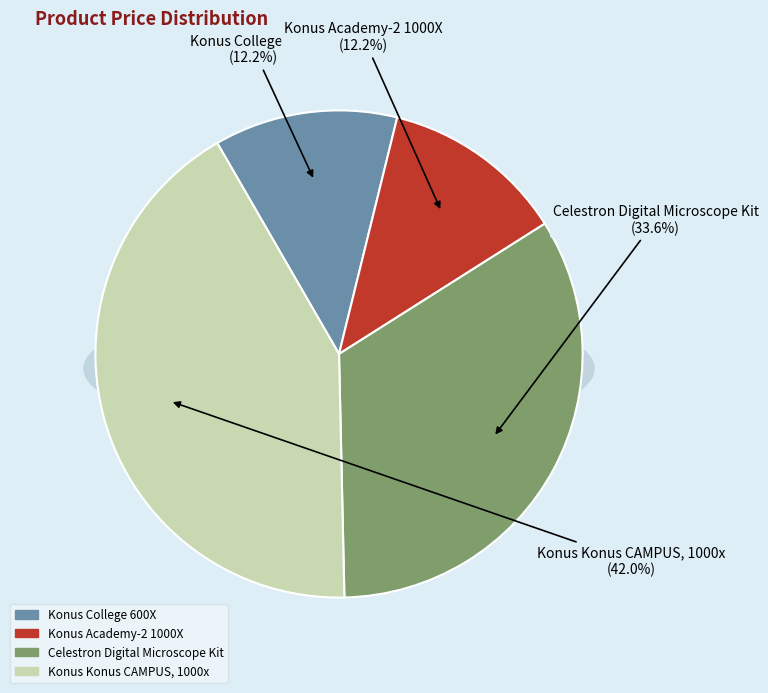

Combined, do Konus Academy-2 1000X and Konus Konus CAMPUS, 1000x account for over 50%?

Yes